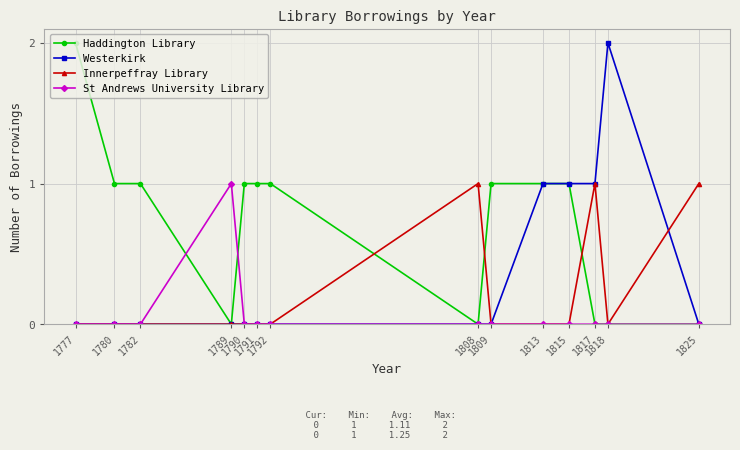

Which series has the largest total across all categories?

Haddington Library